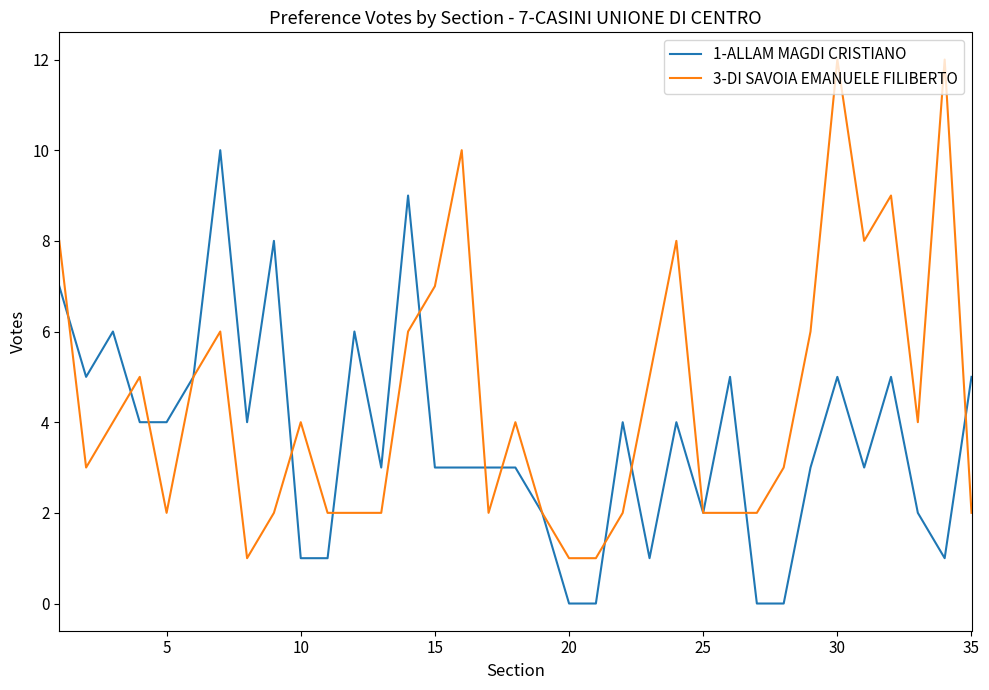

Which series has the largest total across all categories?

3-DI SAVOIA EMANUELE FILIBERTO